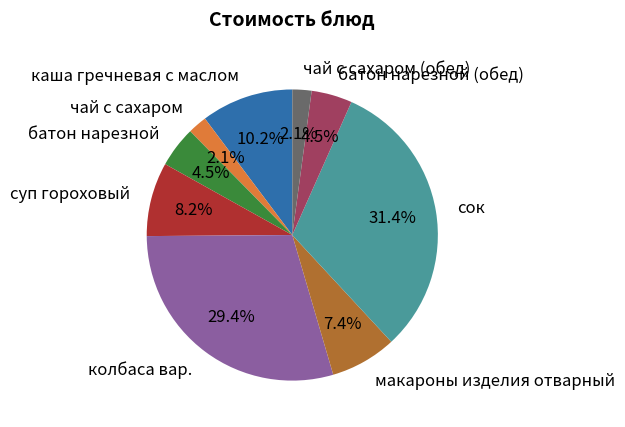

Is the sum of каша гречневая с маслом and макароны изделия отварный greater than half?

No